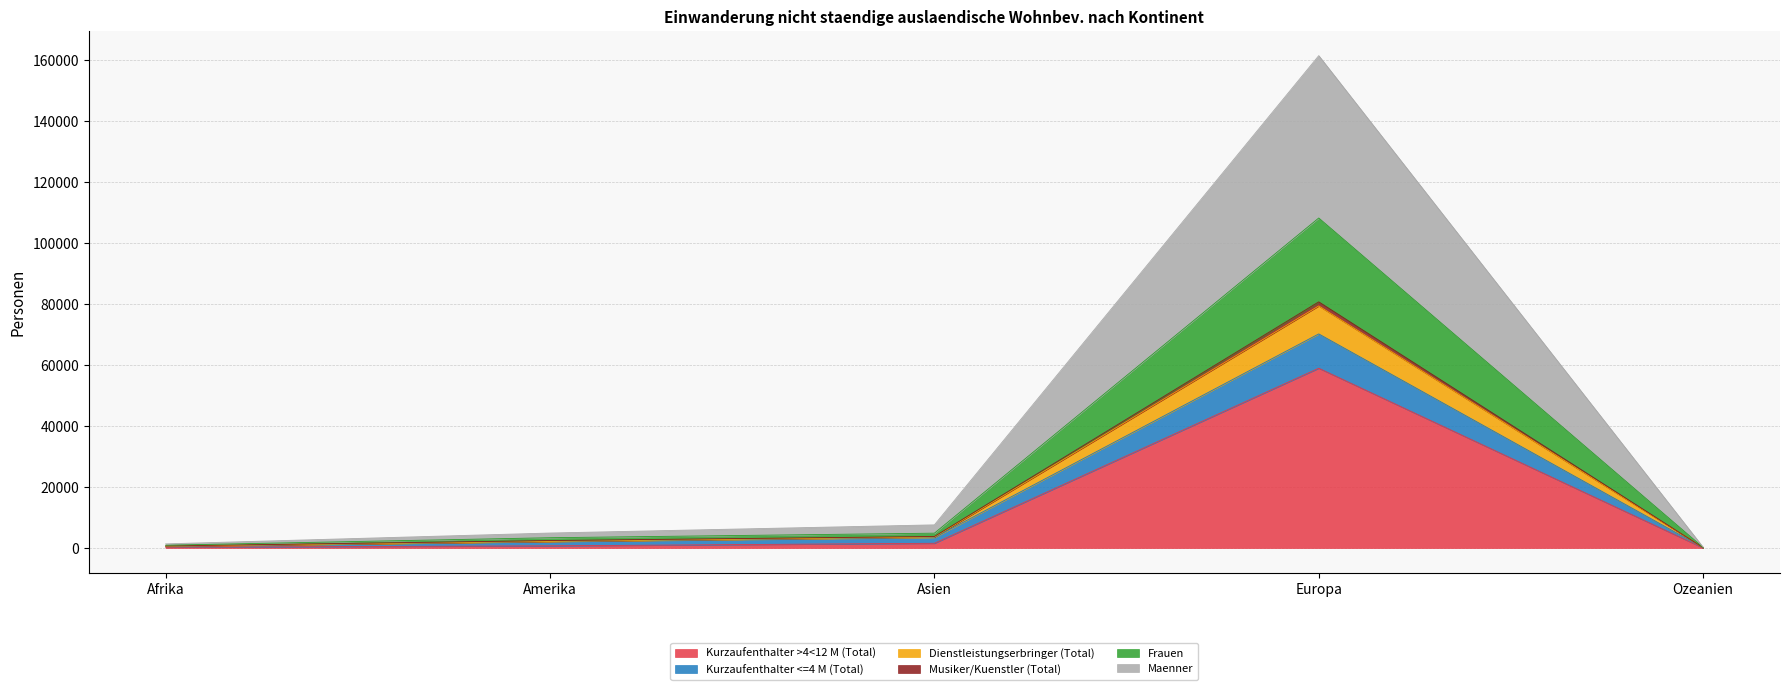

Which category has the highest value in the Kurzaufenthalter >4<12 M (Total) series?

Europa